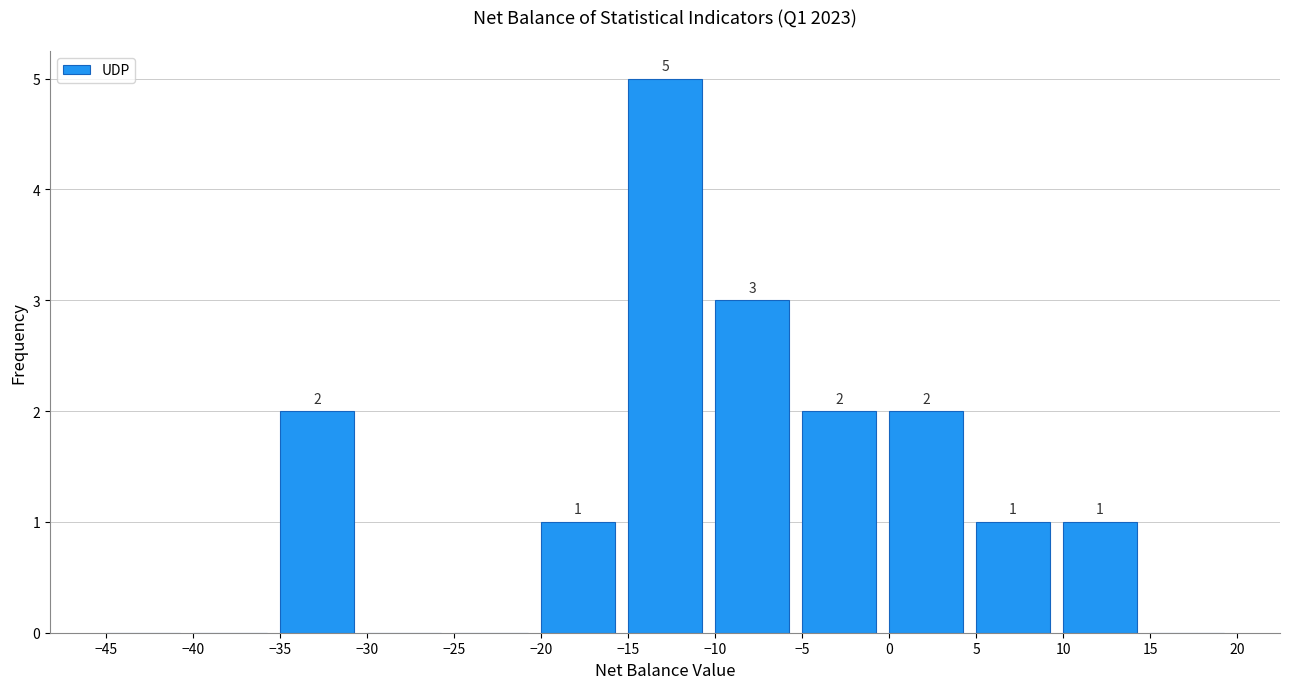

Over which range of the x-axis is the bar tallest?

-15 to -10